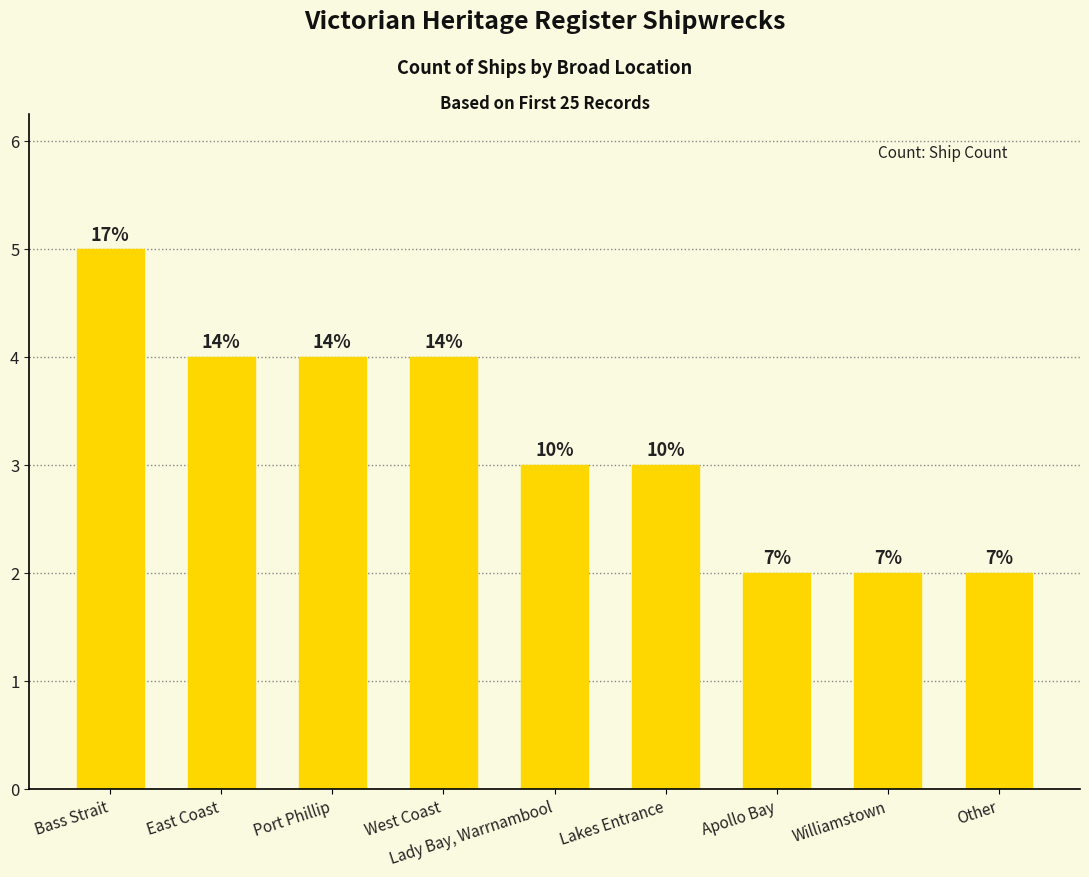

Are the bars horizontal?

No